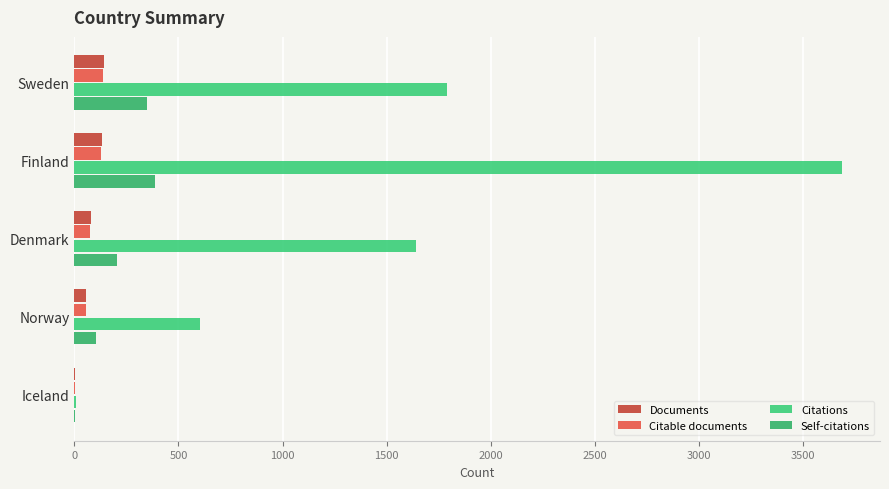

Count the number of categories in the chart.

5